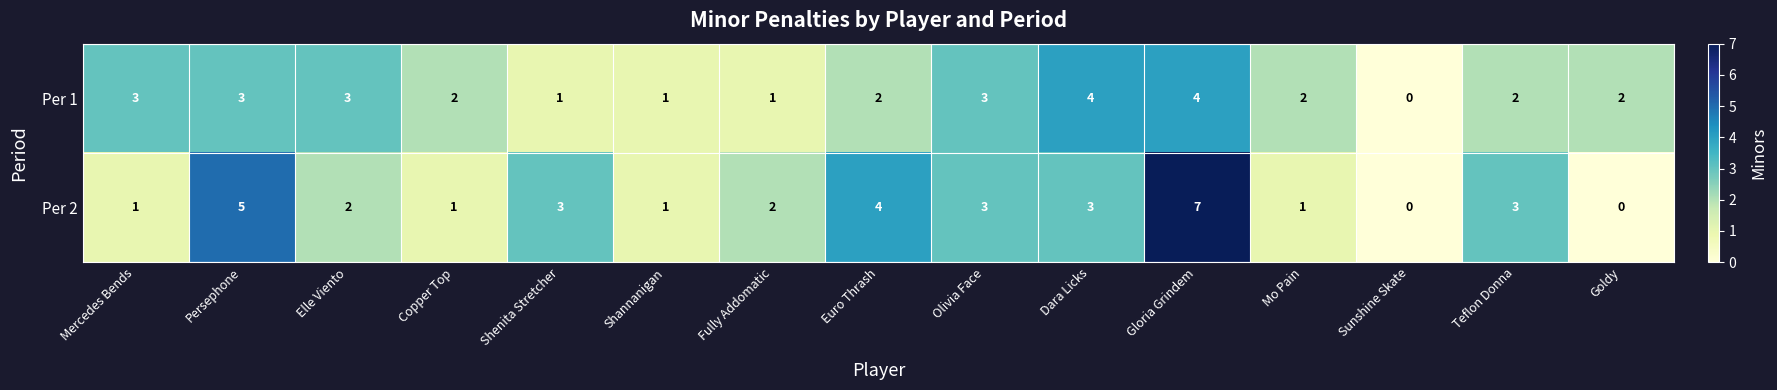

What is the total value across all series at Copper Top?

3